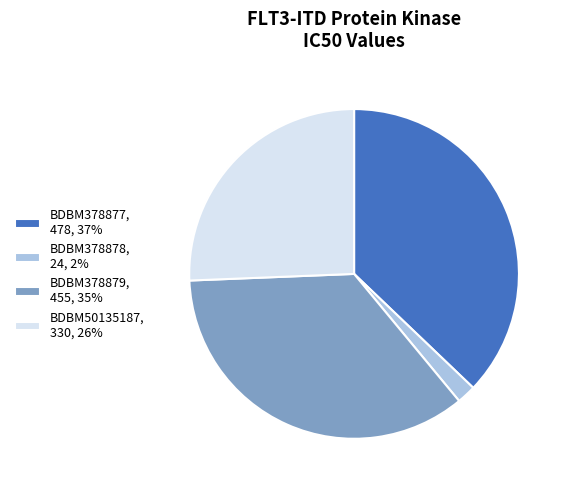

How many slices are in this pie chart?

4